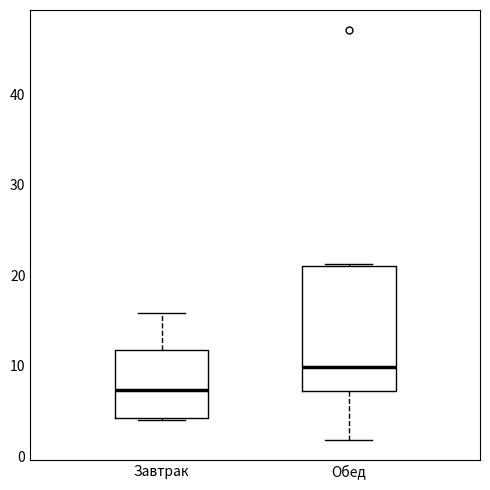

Reading left to right, read every box against the y-axis: the position of its median line, the range the box covers, and the ends of its whiskers. The values are not printed on the chart, so give them approximately, as read against the axis.

Завтрак: median 7, box 4 to 12, whiskers 4 to 16
Обед: median 10, box 7 to 21, whiskers 2 to 21